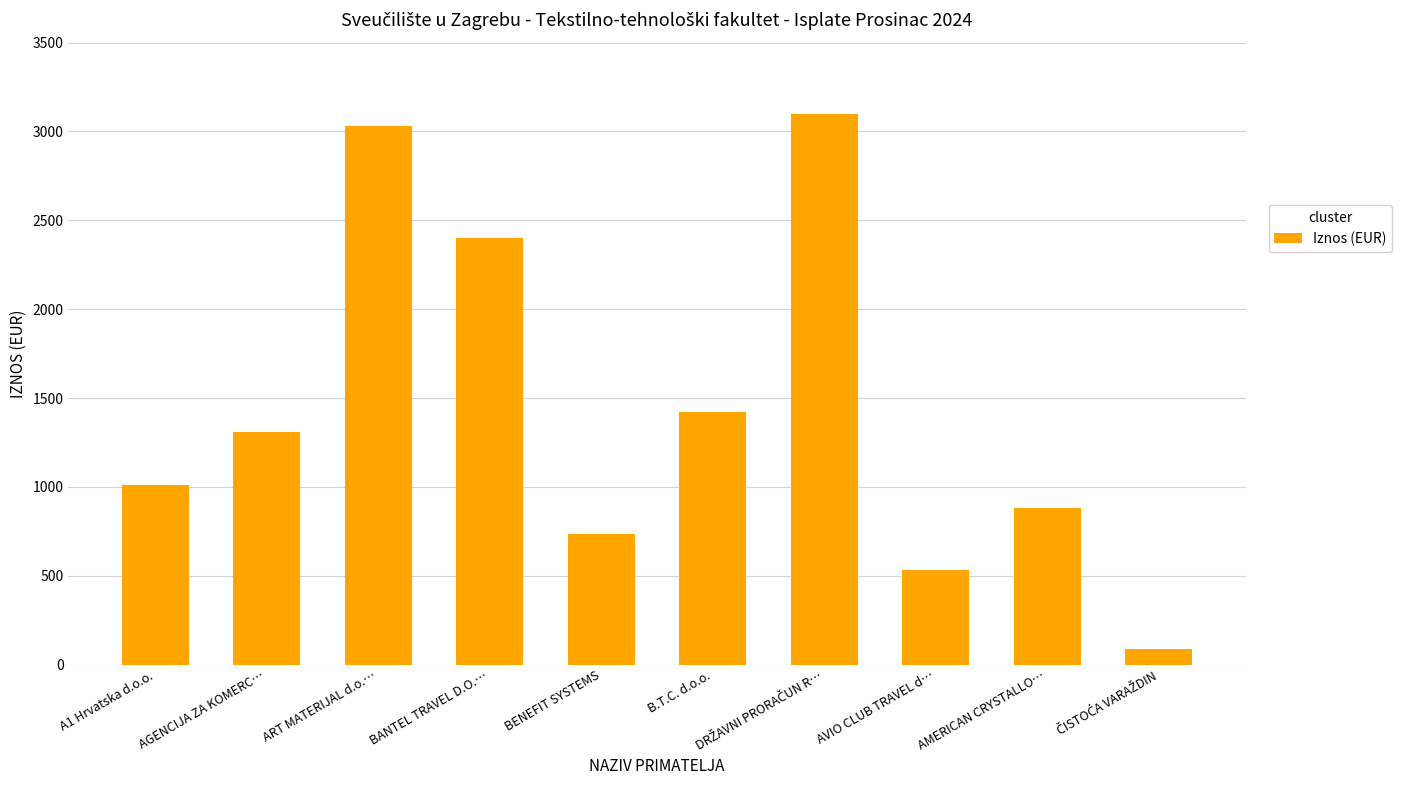

What is the difference between the values at AMERICAN CRYSTALLO… and BENEFIT SYSTEMS?

149.3